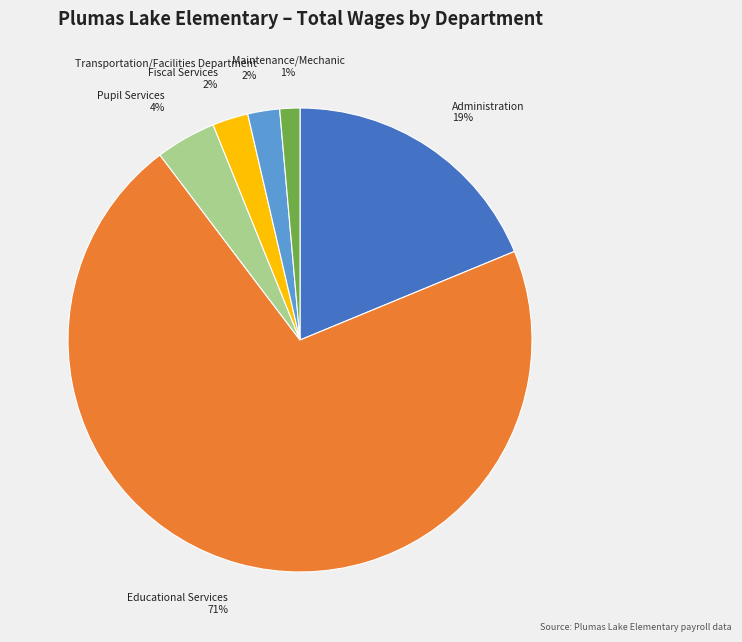

Is the sum of Pupil Services and Administration greater than half?

No